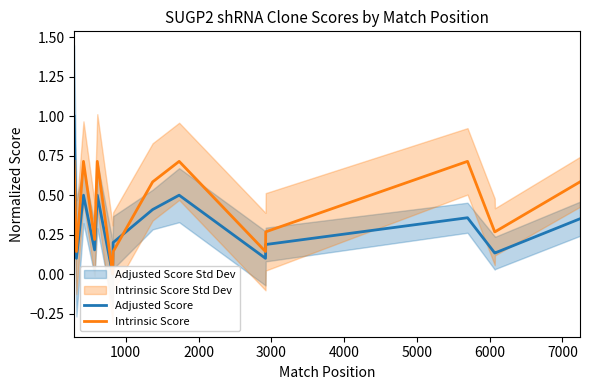

Does the chart have visible grid lines?

No